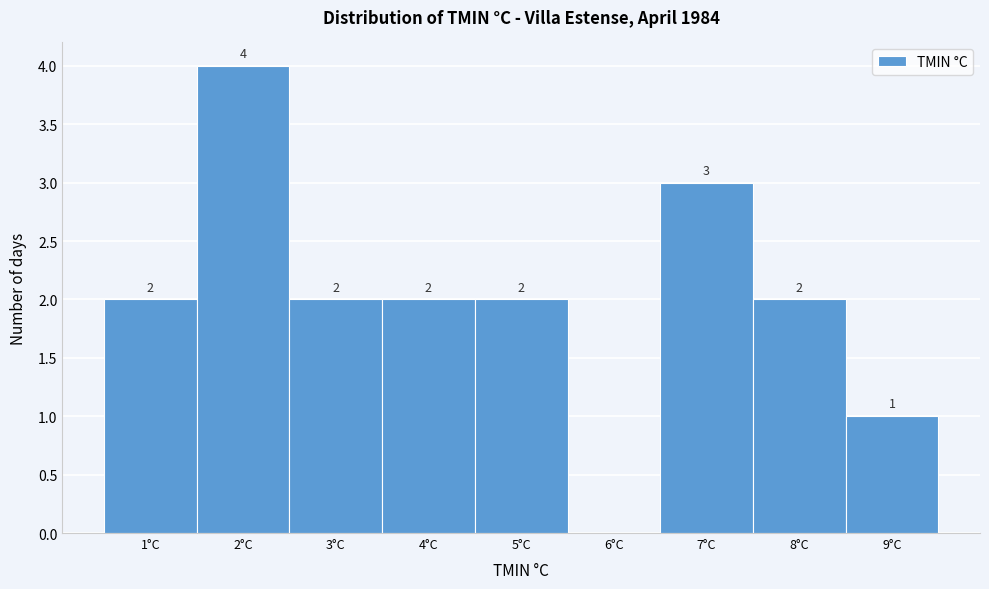

Over which range of the x-axis is the bar tallest?

1.5 to 2.5